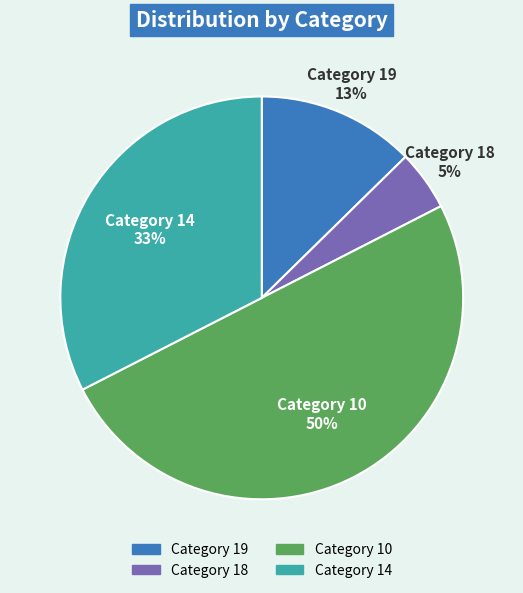

What is the smallest slice in the pie chart?

Category 18